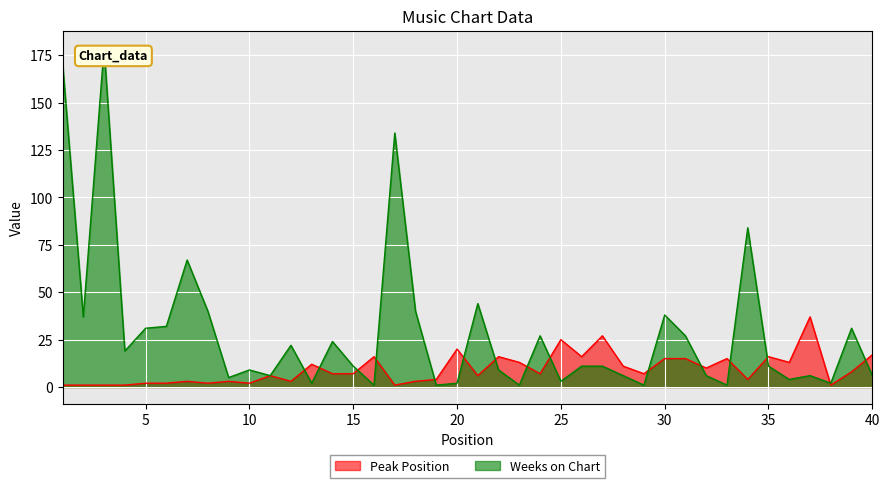

Which series ends up on top after the final intersection of Peak Position and Weeks on Chart?

Peak Position